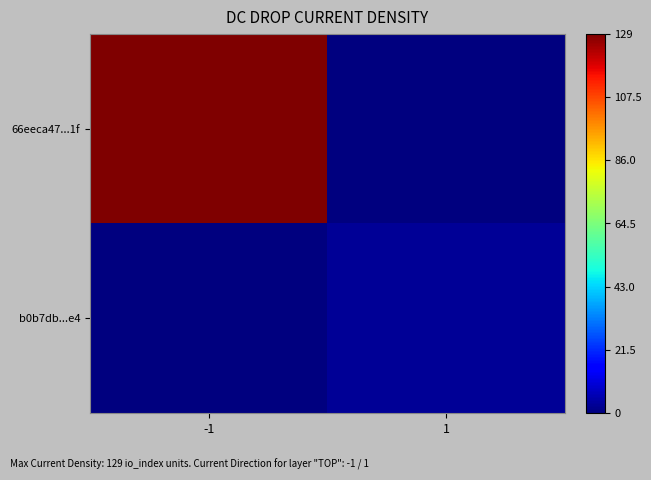

What is the total value across all series at -1?

129